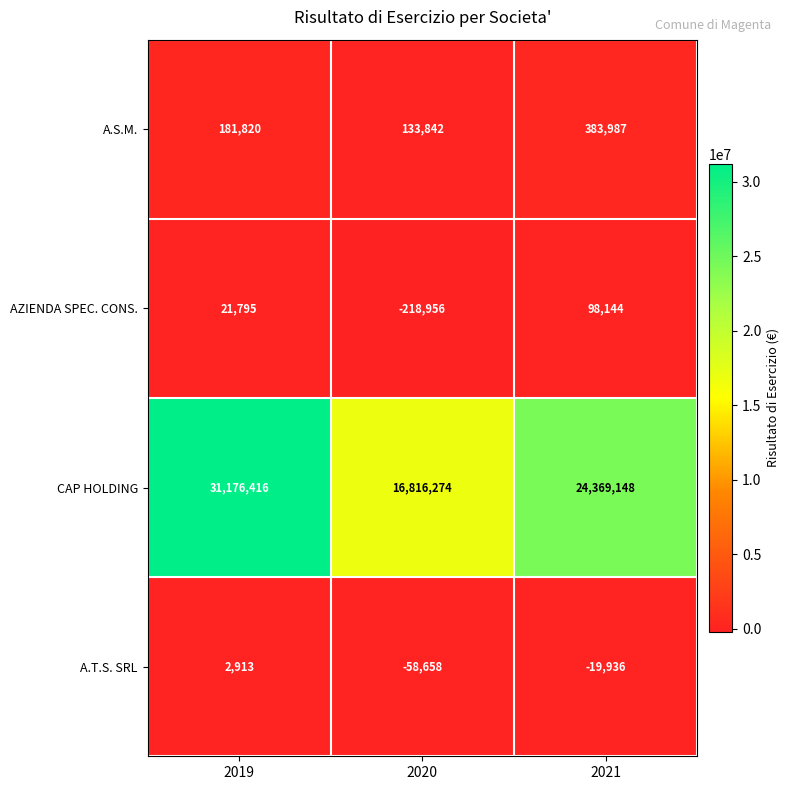

Which label corresponds to the smallest value in the chart?

2020